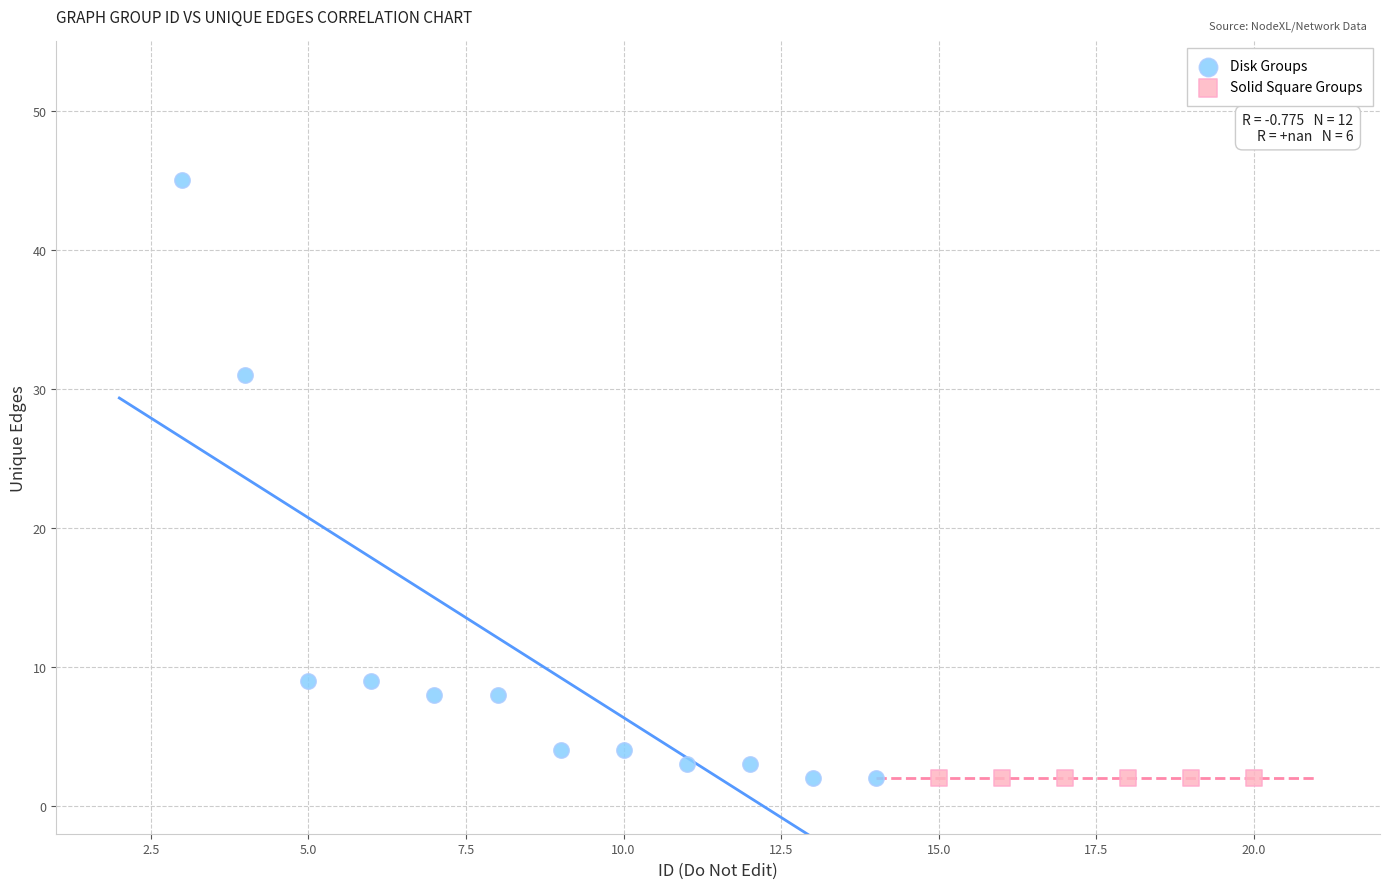

Which series contains the highest Y value?

Disk Groups